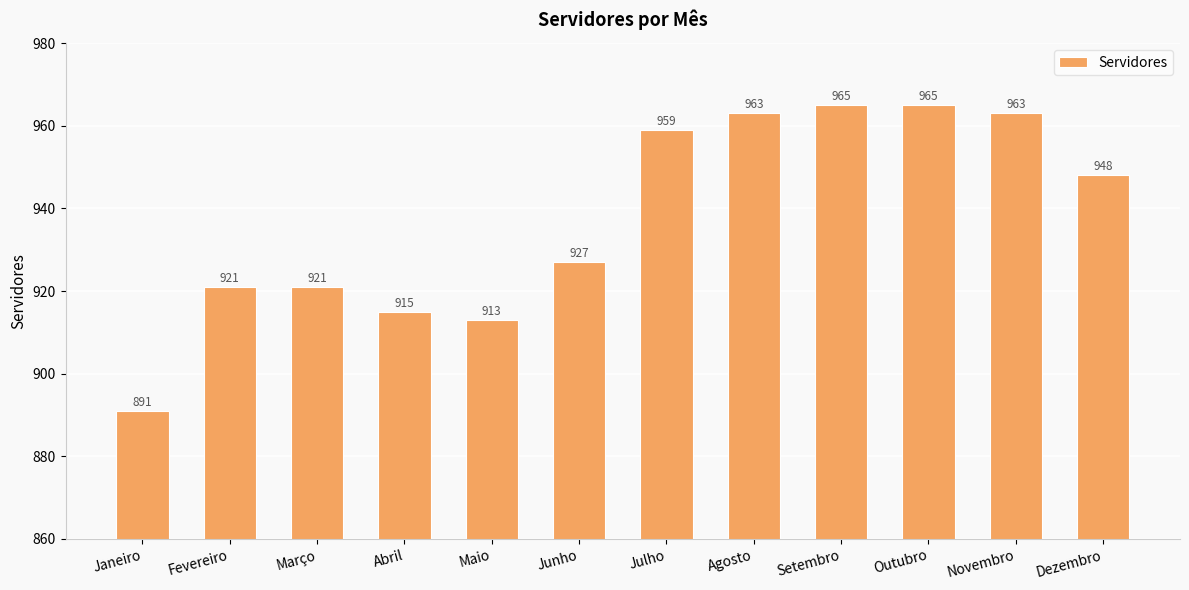

What is the minimum value shown in the chart?

891